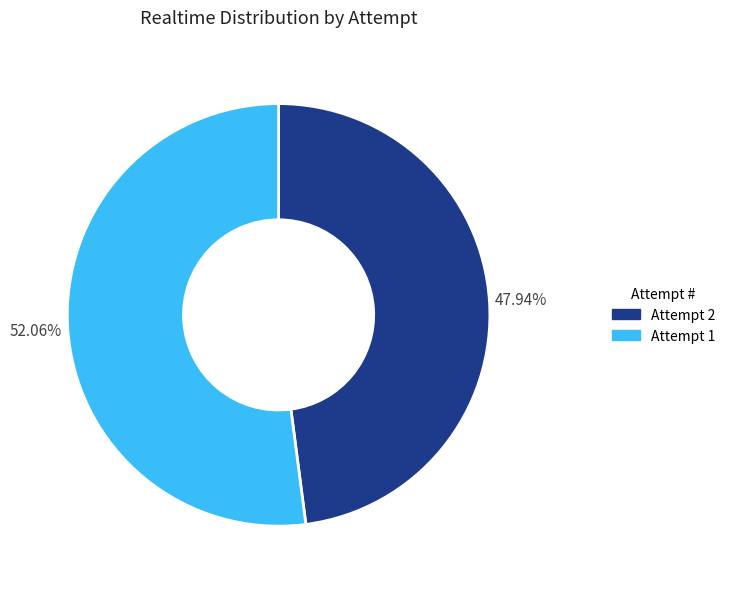

Is there any slice that represents more than half of the pie?

Yes